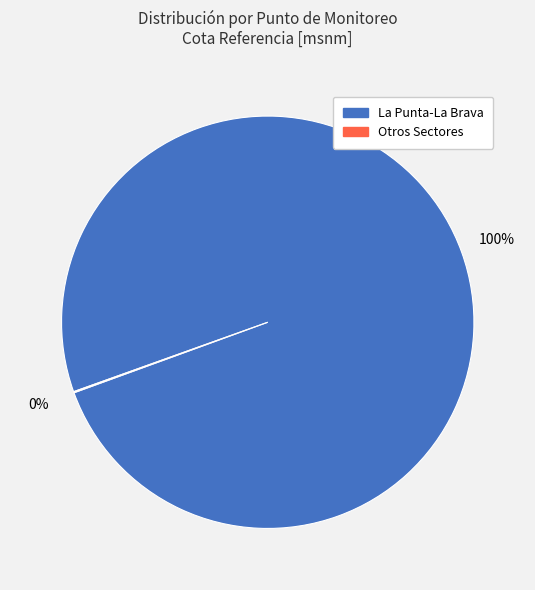

Does any single category account for the majority?

Yes